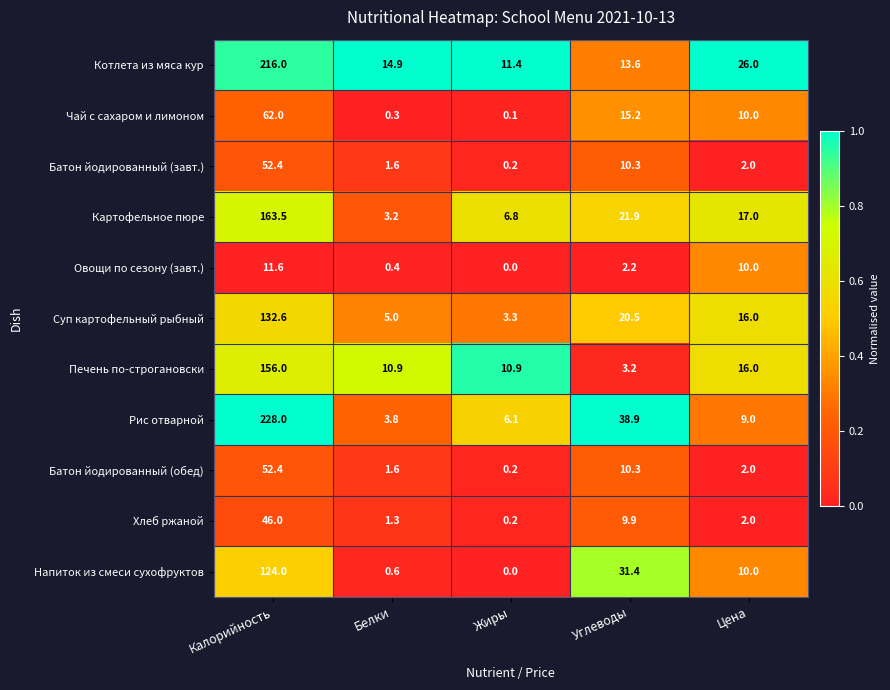

At which category does the chart reach its minimum across all series?

Жиры